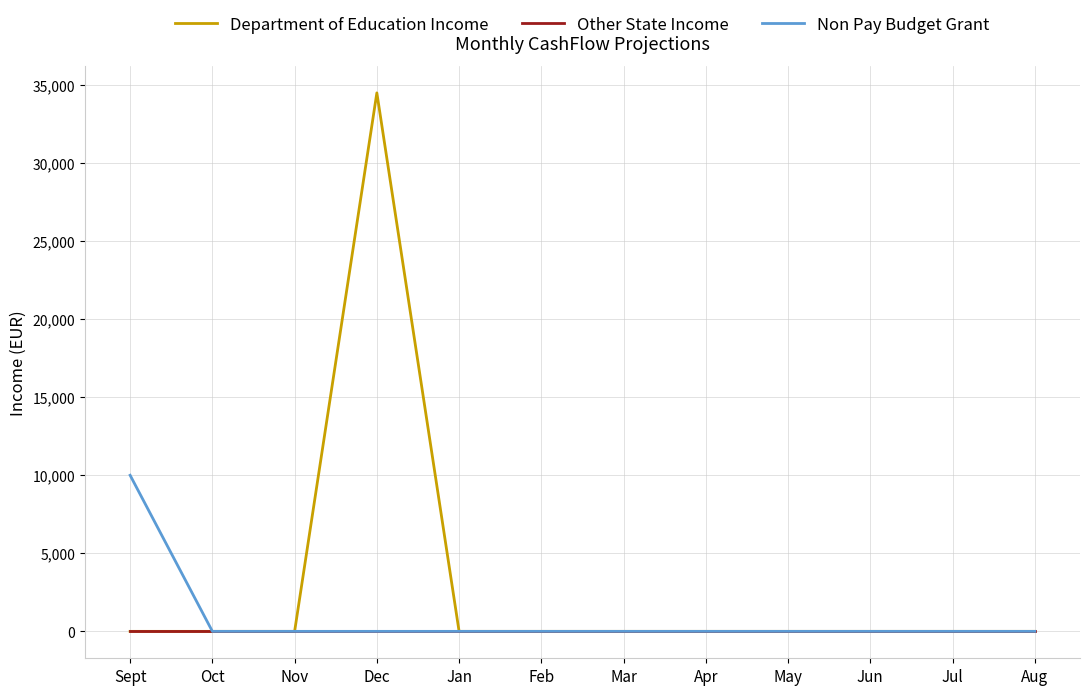

Which series has the largest range (max minus min)?

Department of Education Income